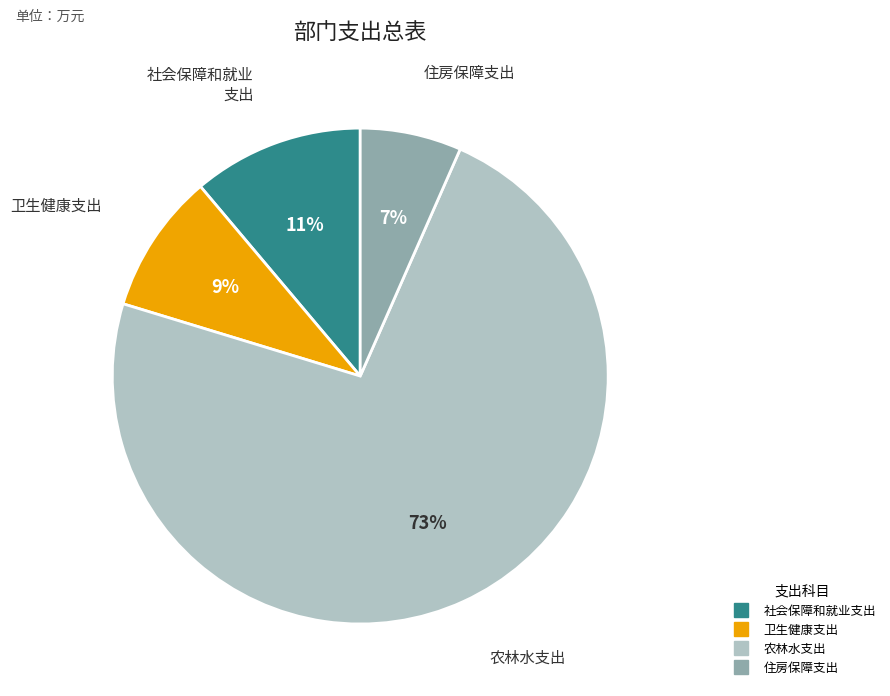

To the nearest percent, what percentage of the pie is 卫生健康支出?

9%